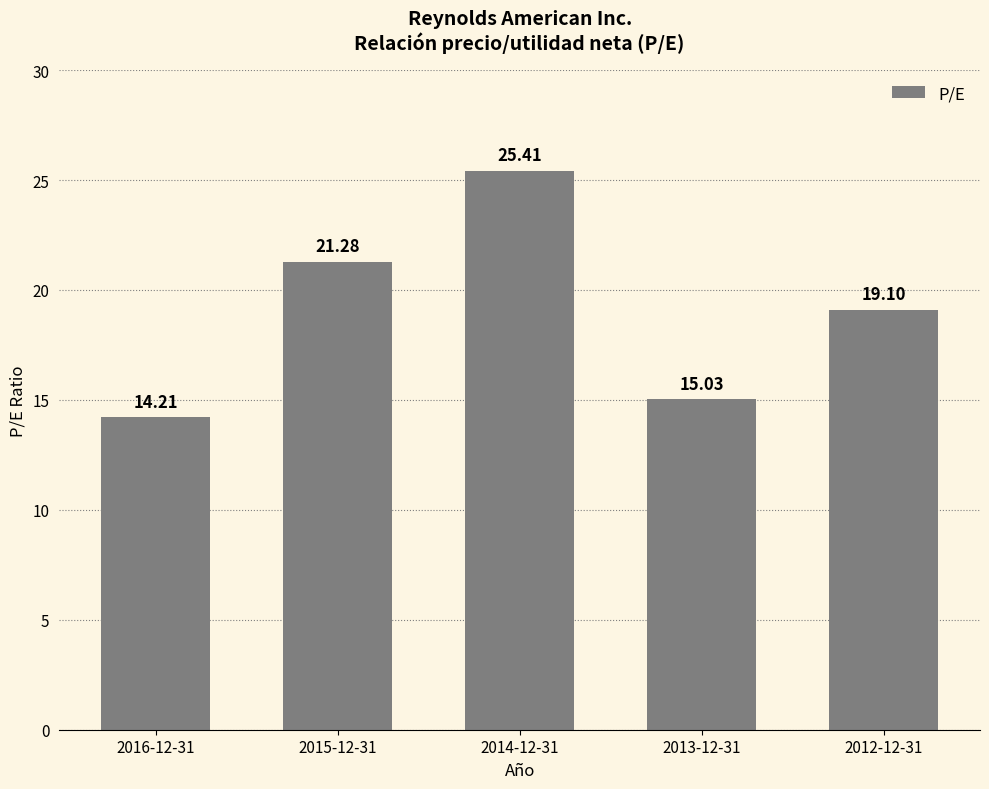

Which has a higher value, 2013-12-31 or 2014-12-31?

2014-12-31